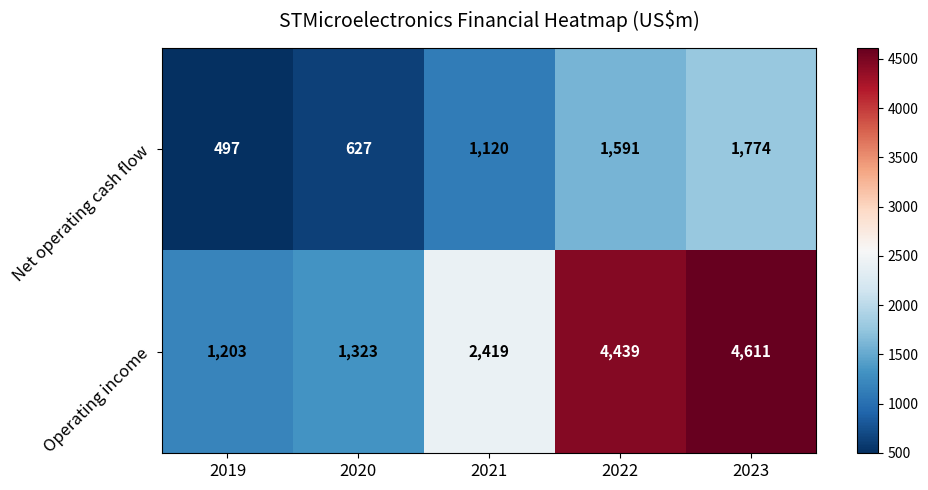

Which series has the largest total across all categories?

Operating income